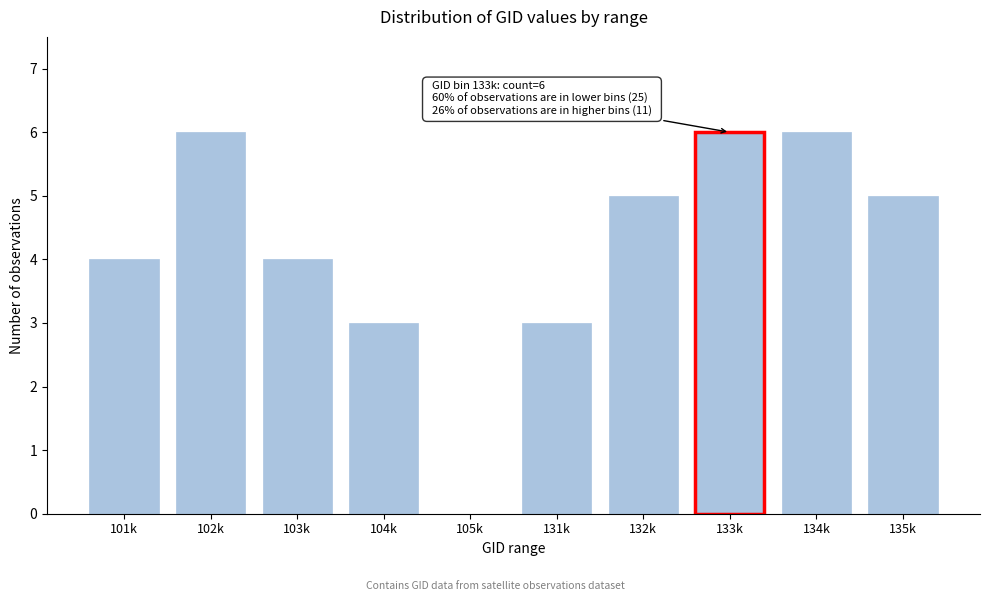

Reading right to left, what are all the values shown in this chart?

135k=5	134k=6	133k=6	132k=5	131k=3	105k=0	104k=3	103k=4	102k=6	101k=4